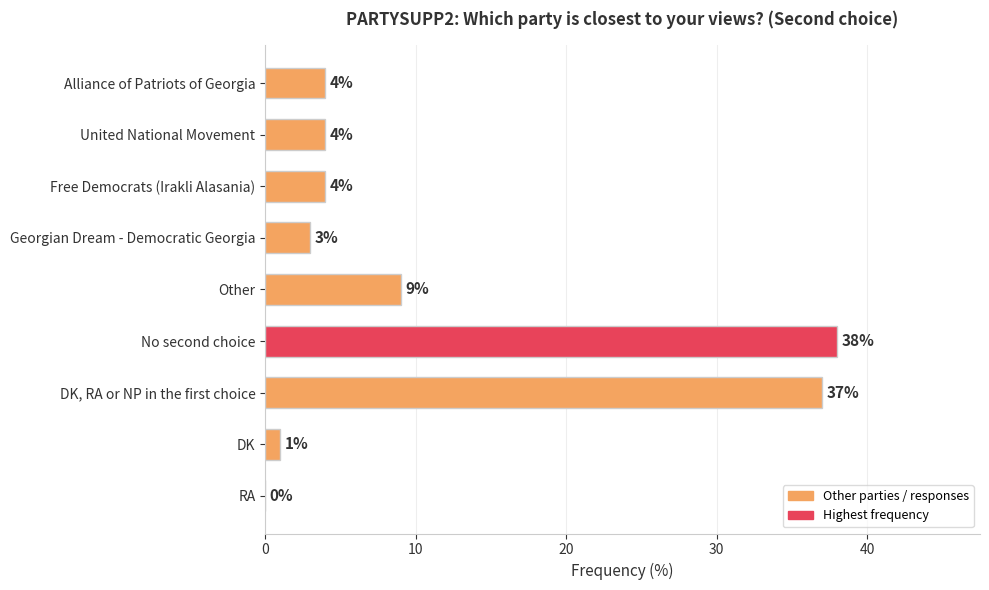

What is the change in value from Free Democrats (Irakli Alasania) to RA?

-4